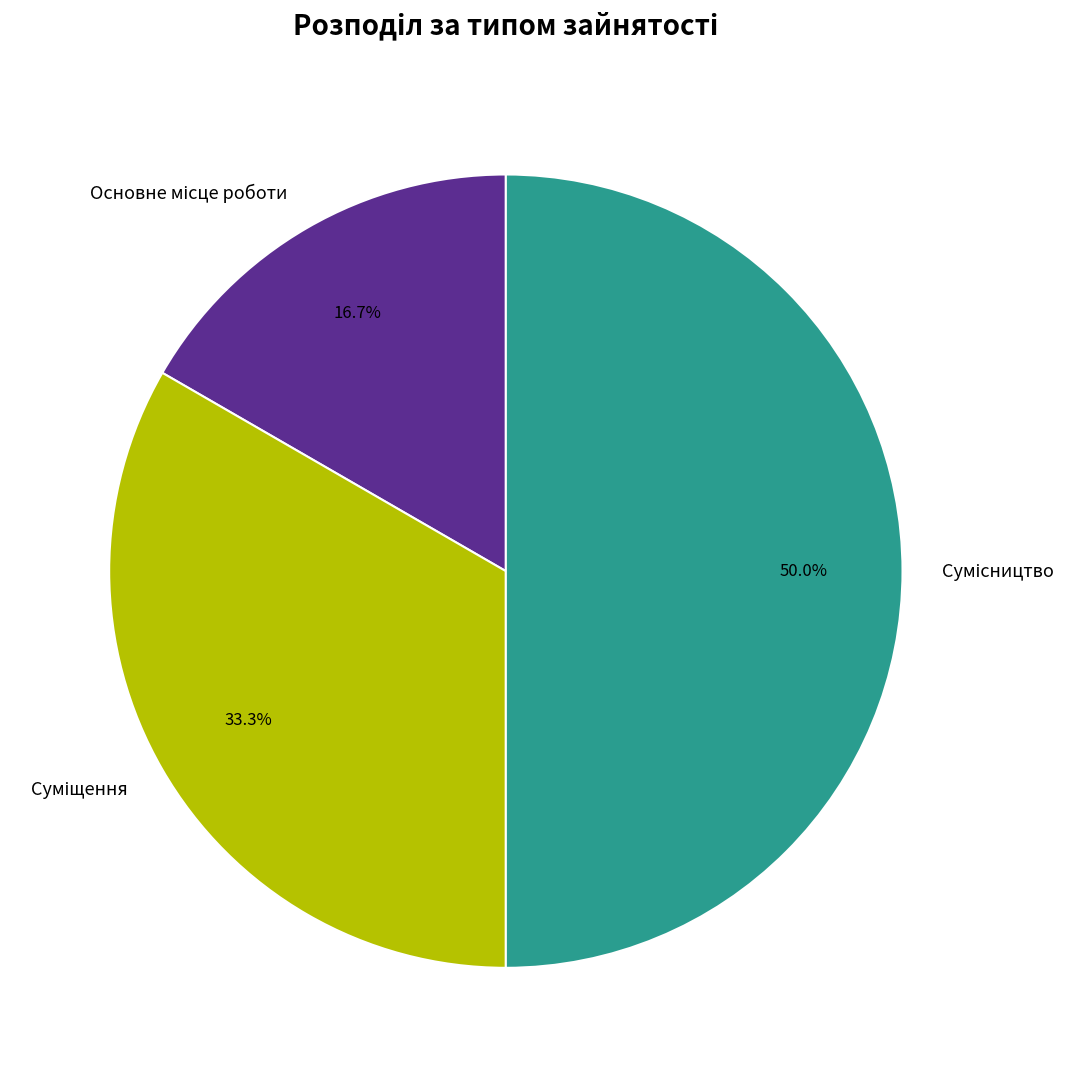

Count the number of slices in the pie.

3